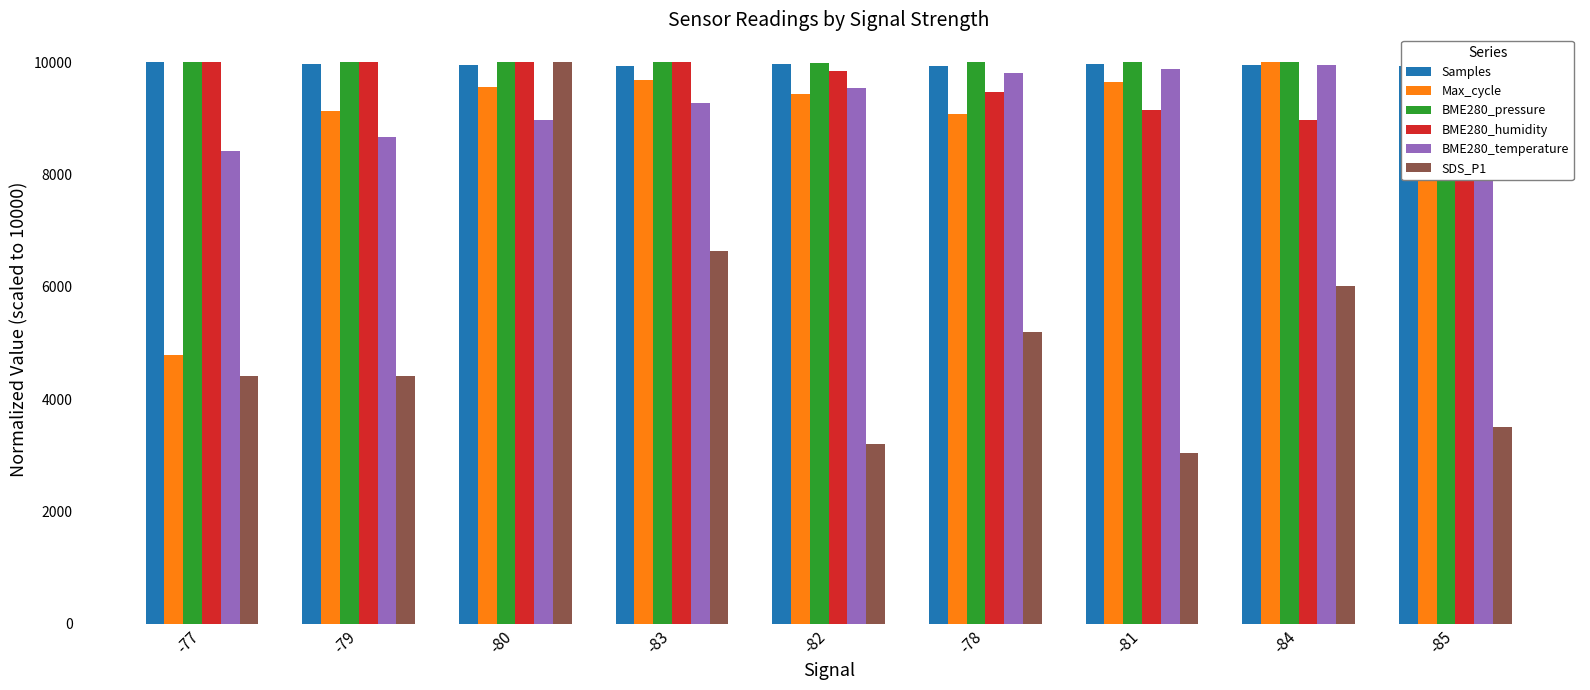

Which series has the widest spread of values?

SDS_P1